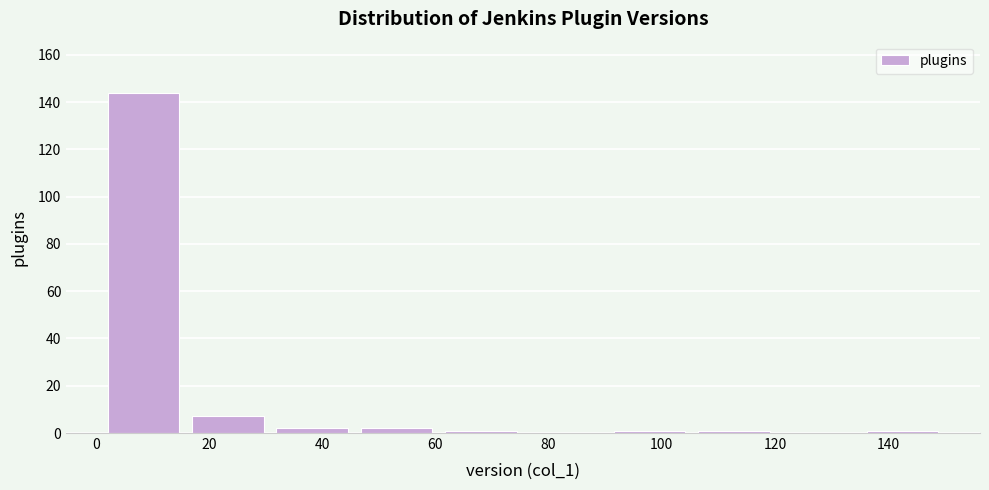

How tall is the bar that spans 16 to 30 on the x-axis? Neither the bar edges nor the heights are printed on the chart, so give them approximately, as read against the axes.

8